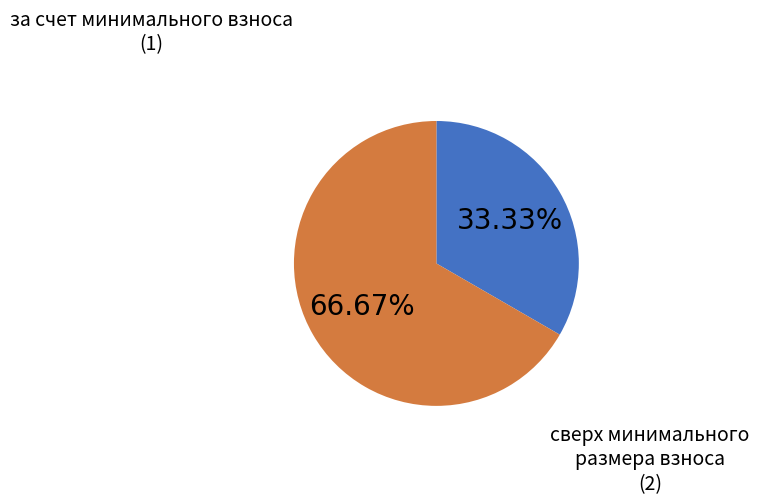

Is there any slice that represents more than half of the pie?

Yes